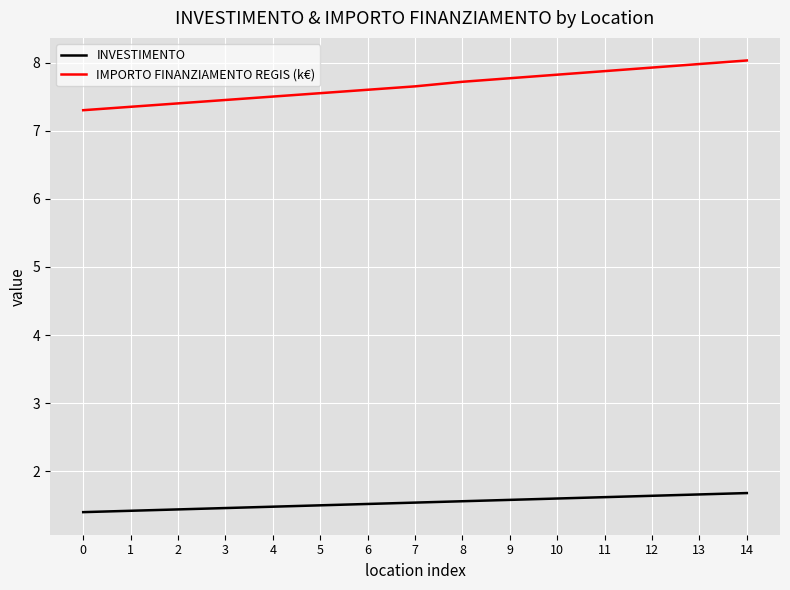

How many distinct data groups are displayed?

2